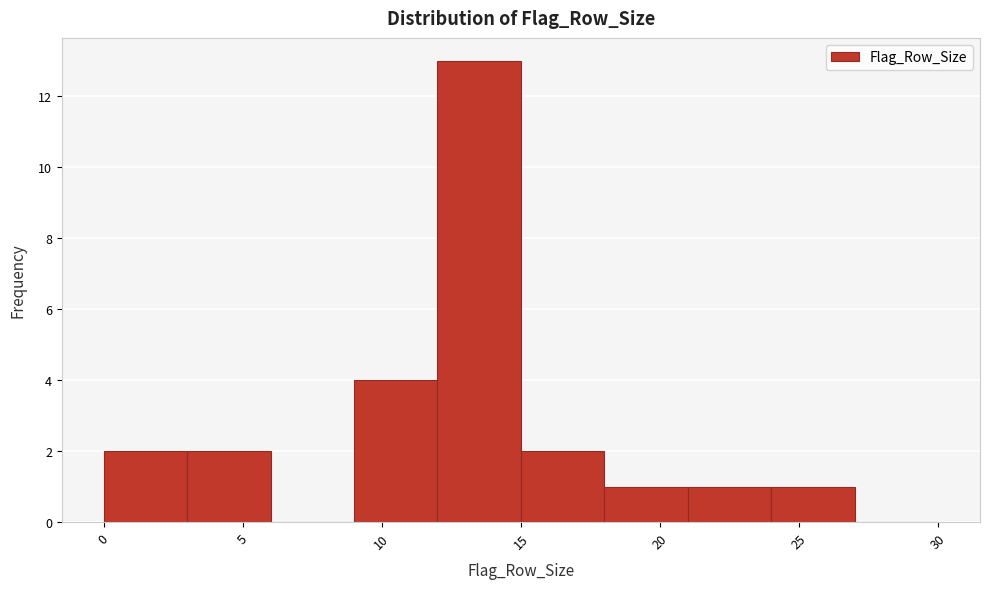

How tall is the bar that spans 18 to 21 on the x-axis? The values are not printed on the chart, so give them approximately, as read against the axis.

1